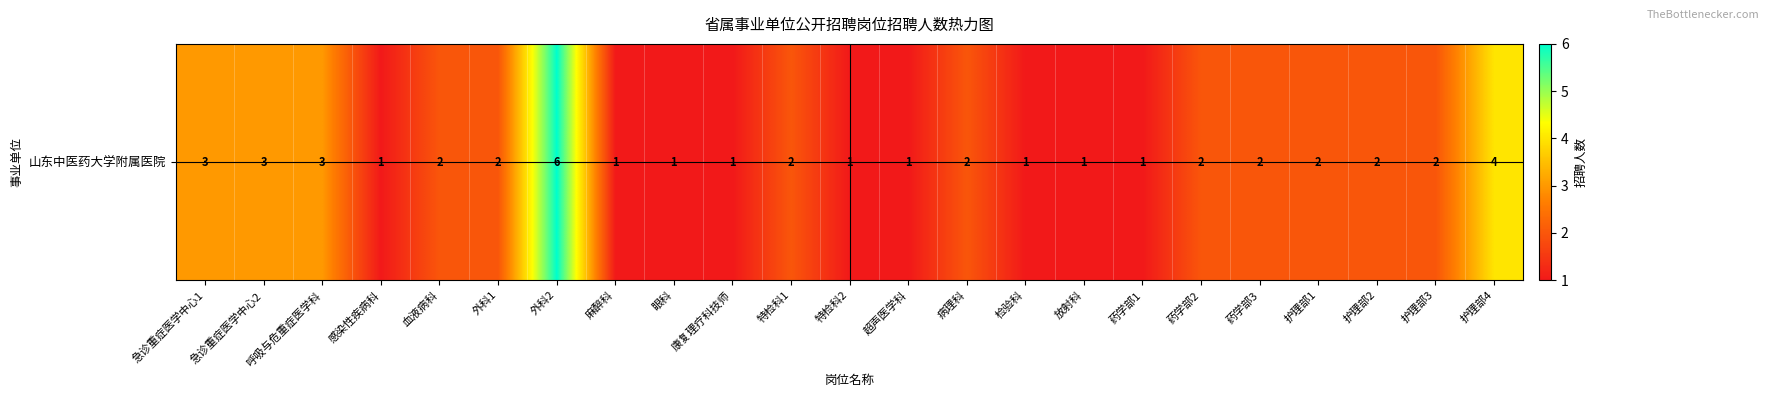

How many values are below 2?

9